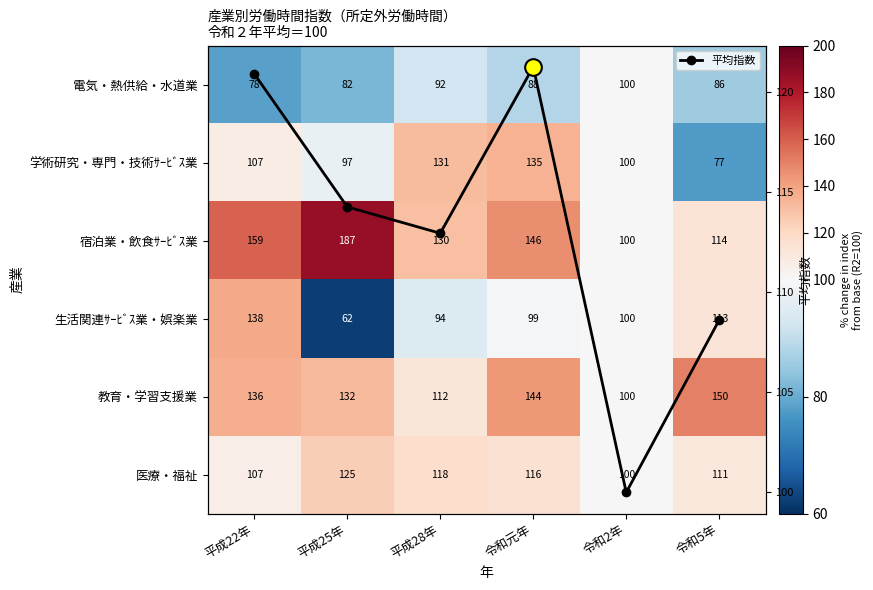

What is the lowest value of the 平均指数 series?

100.0